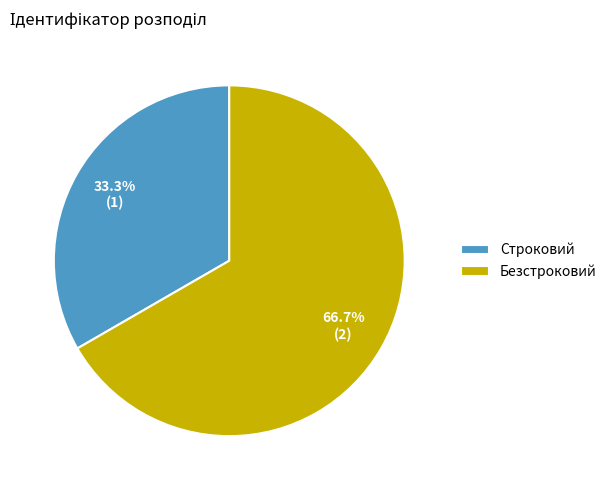

What percentage is the Безстроковий slice, to the nearest percent?

67%